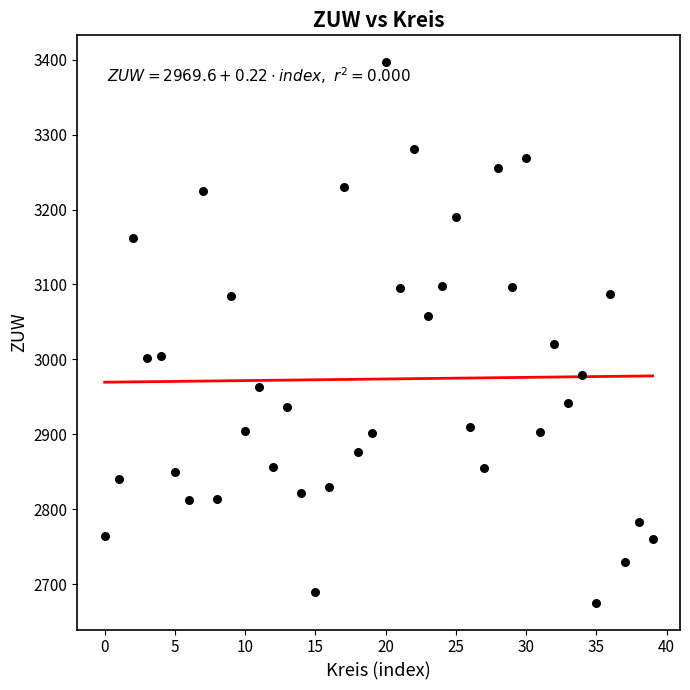

What is the range of Y values (max minus min)?

720.7